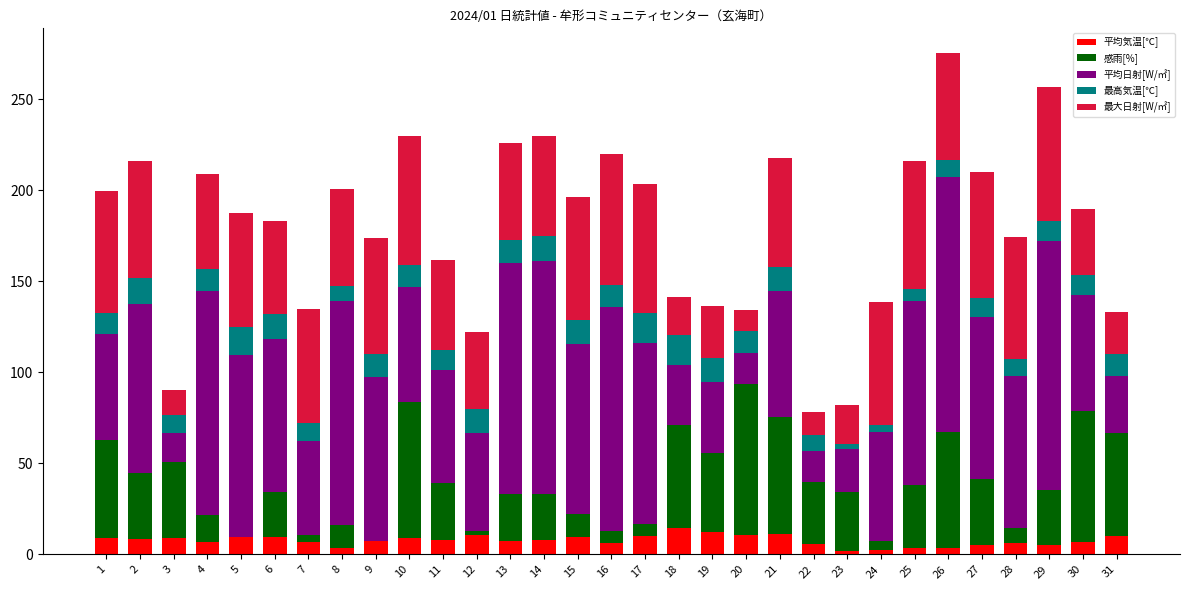

True or false: 平均気温[℃] has a value of 6.4 at 16.

True